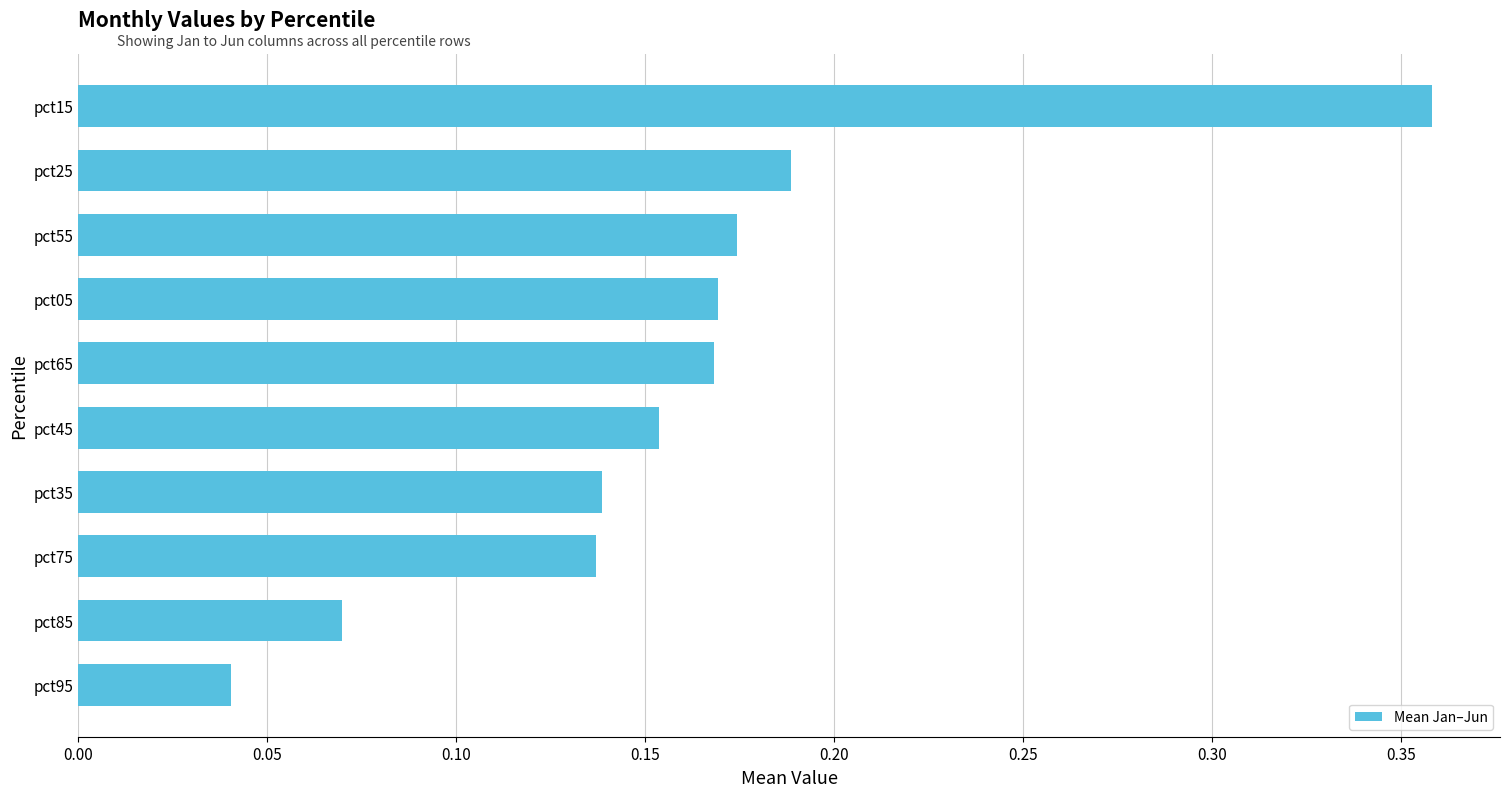

What is the change in value from pct65 to pct15?

+0.2